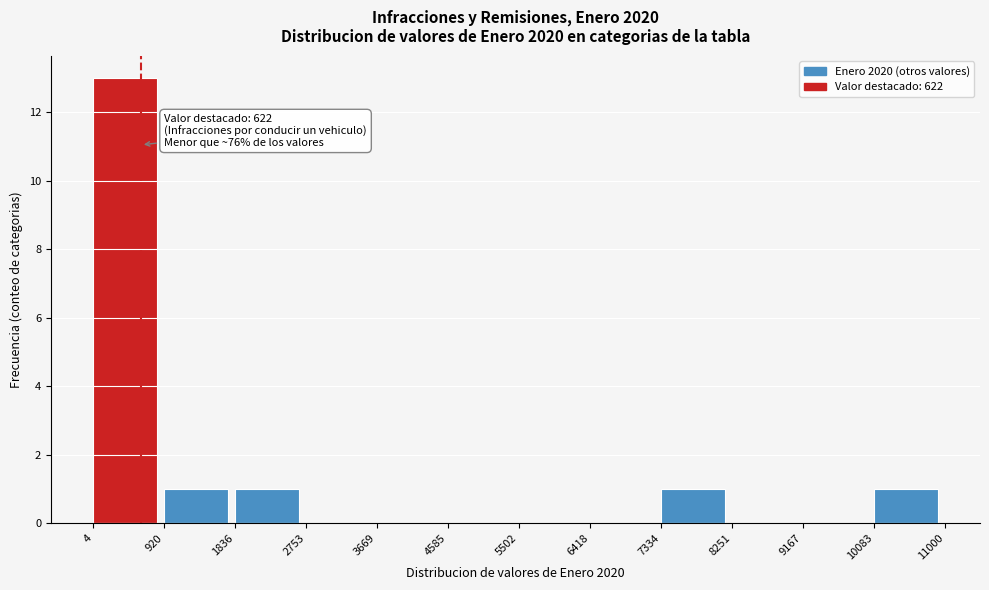

Which range on the x-axis has the tallest bar?

4 to 920